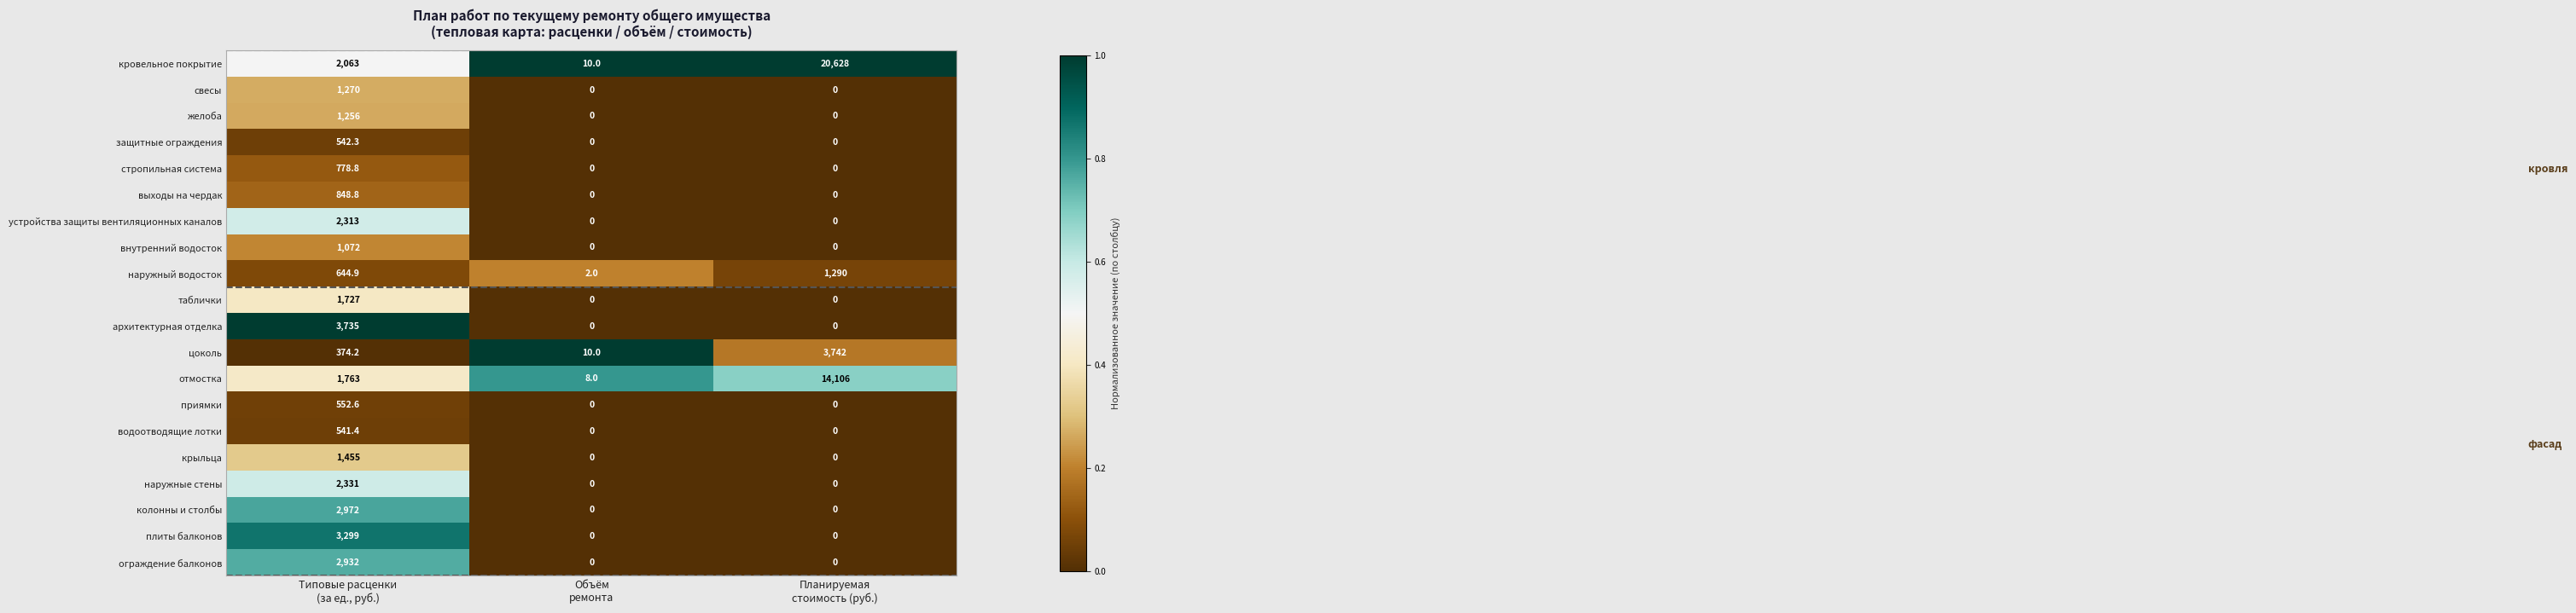

Count the наружные стены values in the range 0 to 2331.

3